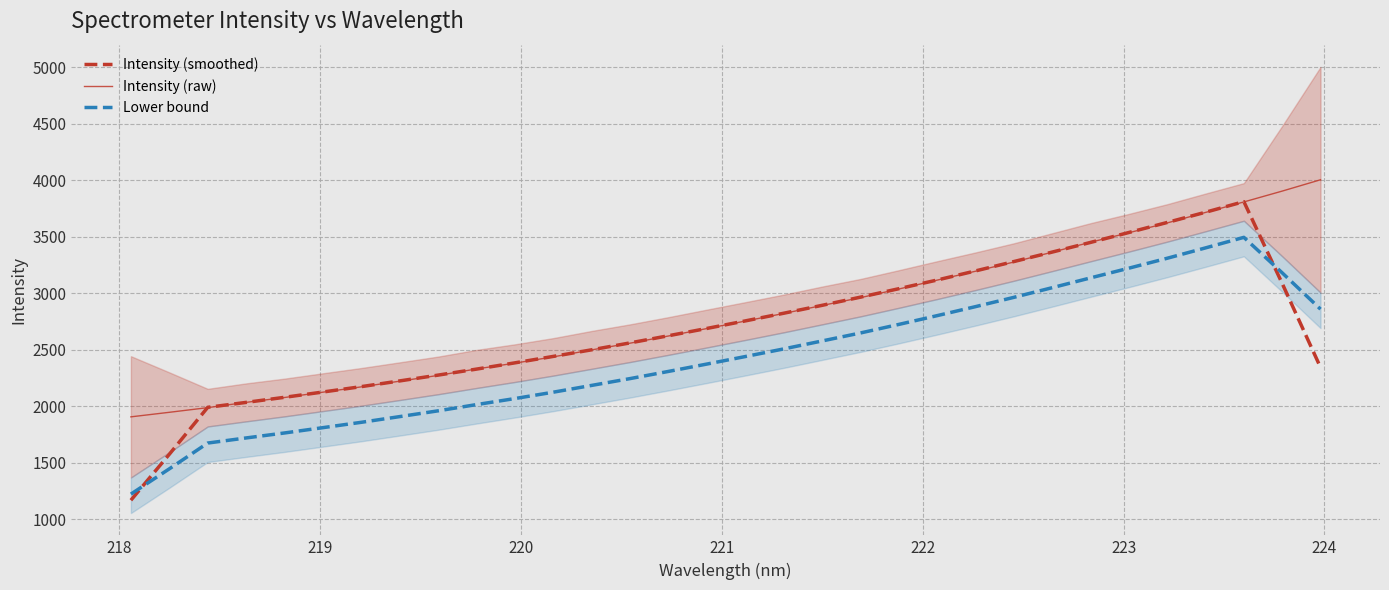

How many lines are shown in the chart?

3